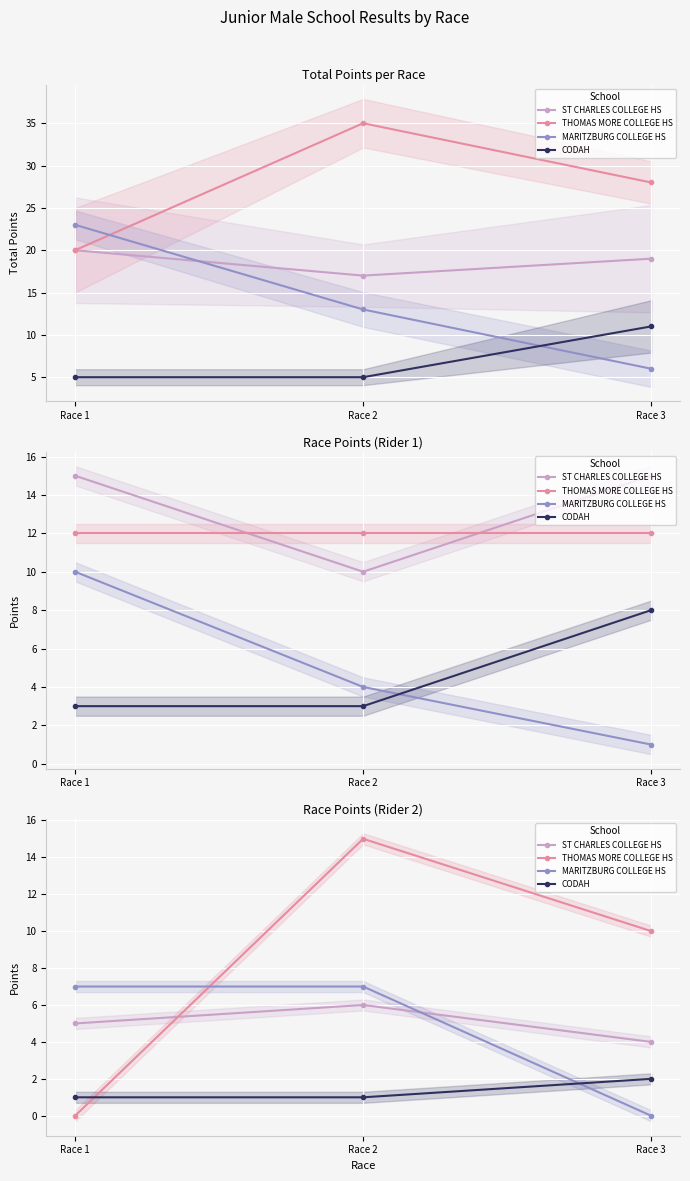

What is the sum of all ST CHARLES COLLEGE HS values?

15